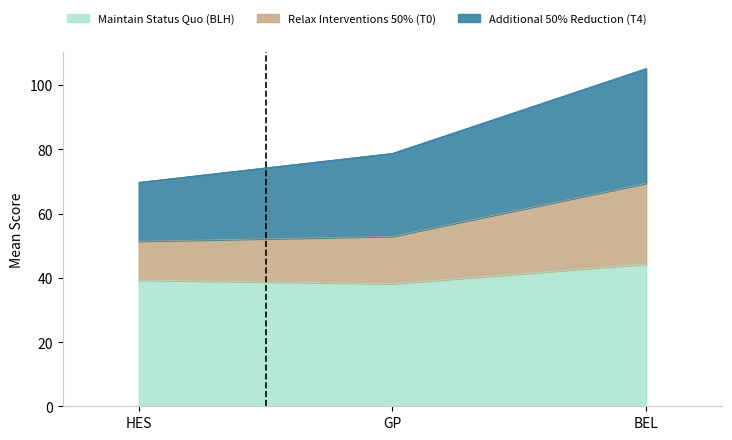

Which category has the highest value in the Maintain Status Quo (BLH) series?

BEL